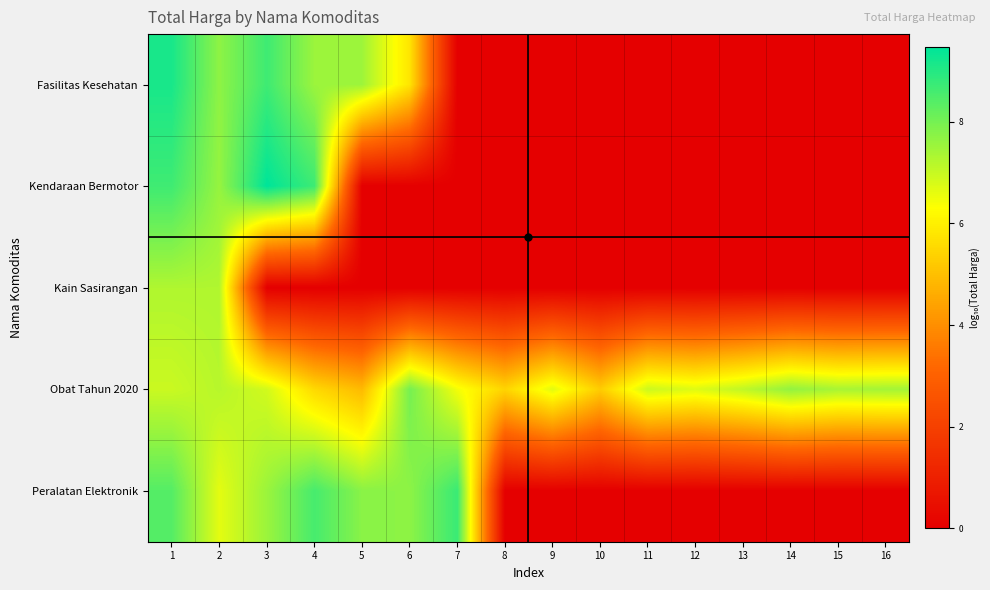

Which has a higher value, 1 or 2?

1